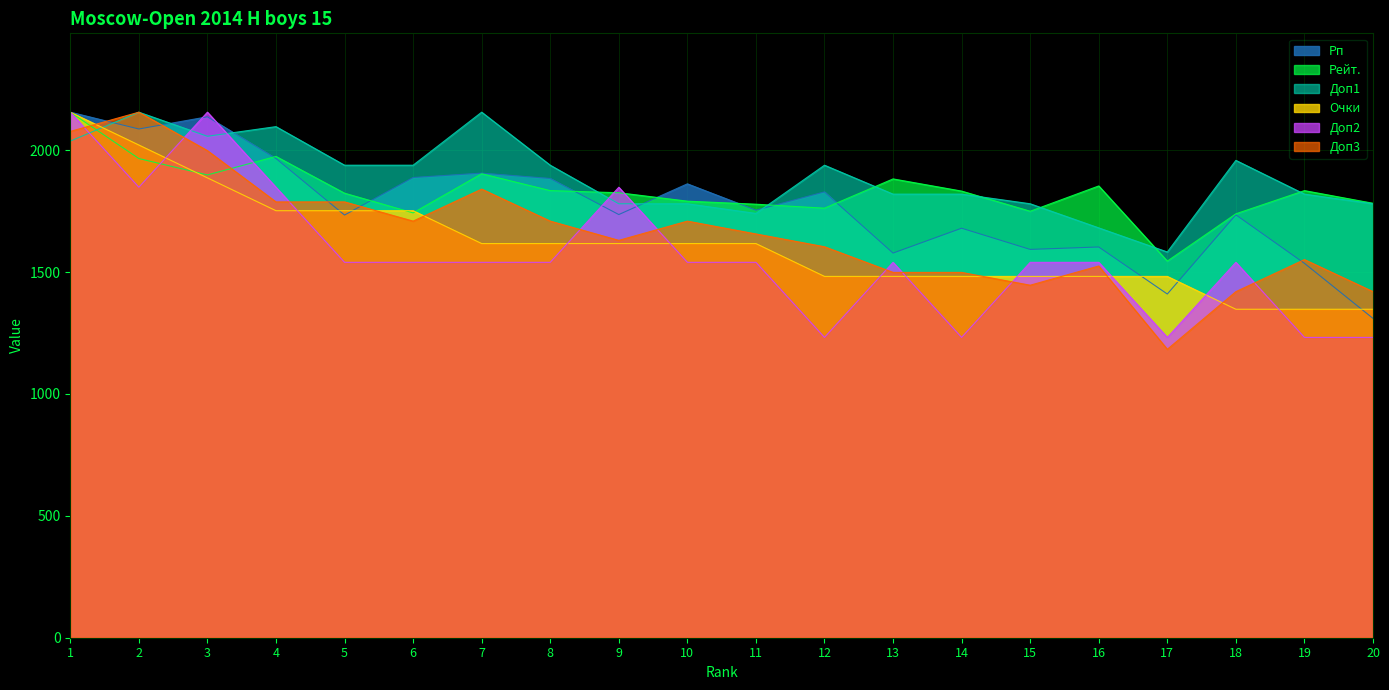

Which series changed the most between 7 and 10?

Доп1